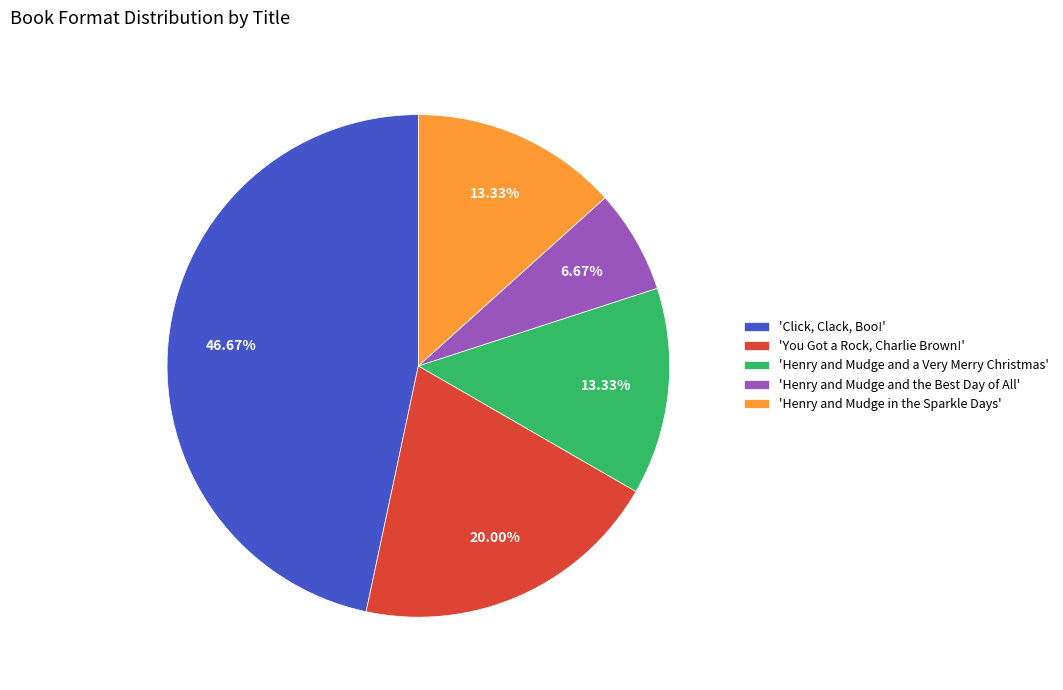

What is the ratio of the value at 'You Got a Rock, Charlie Brown!' to the value at 'Henry and Mudge and a Very Merry Christmas'?

1.5